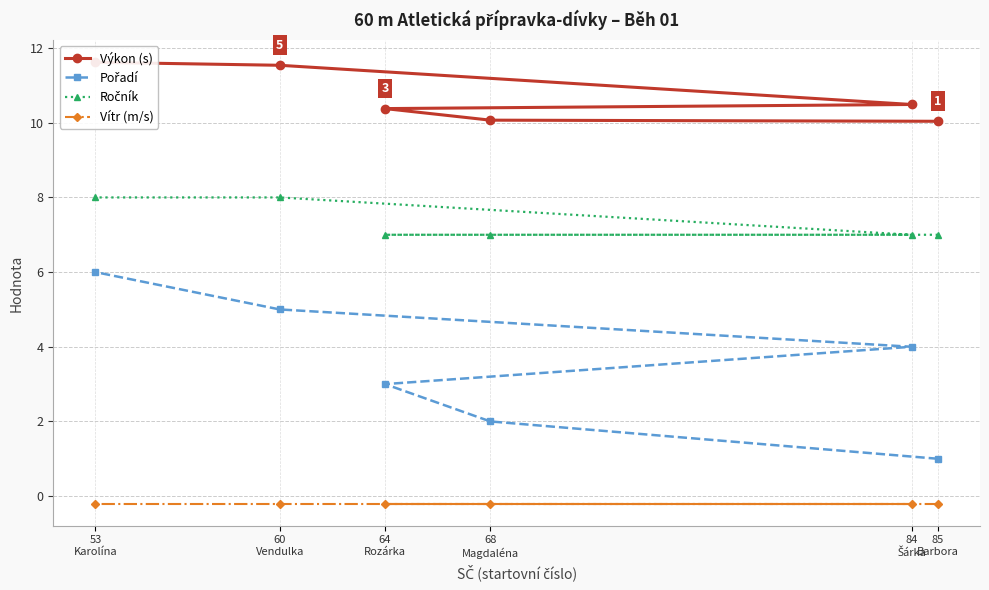

True or false: Ročník and Pořadí cross at least once.

False